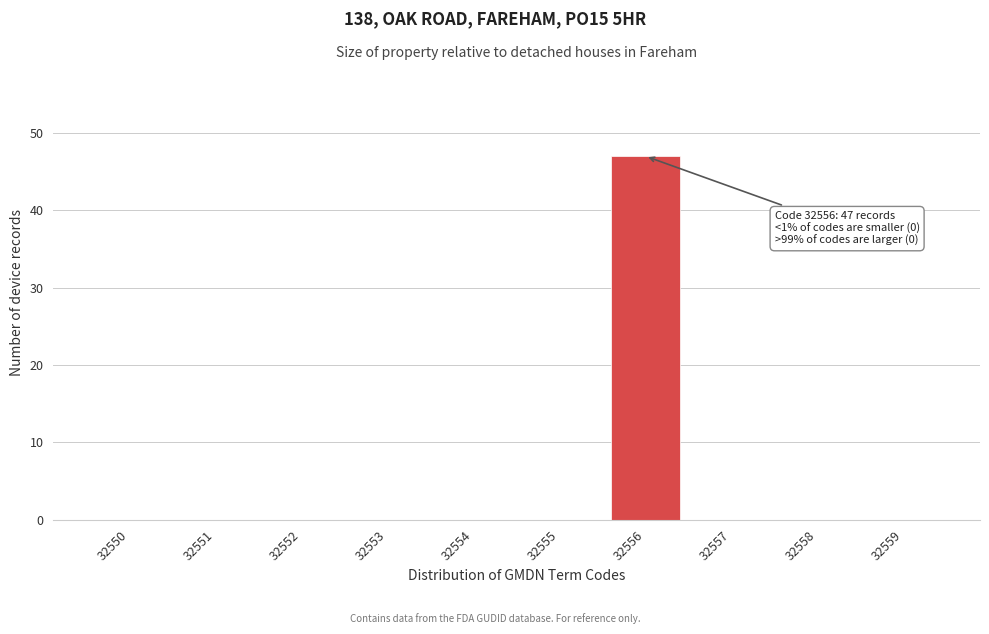

Reading left to right, extract all data points from this chart.

32550=0	32551=0	32552=0	32553=0	32554=0	32555=0	32556=47	32557=0	32558=0	32559=0